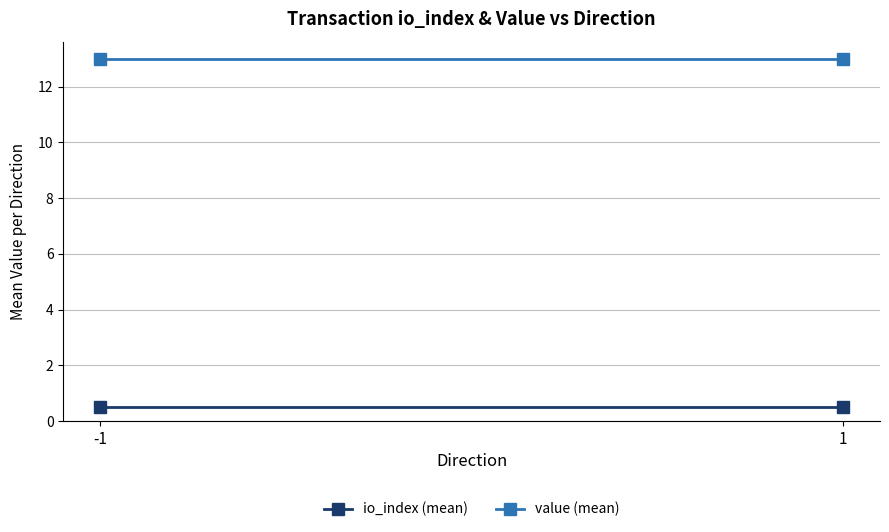

What are all the series names shown in the legend?

io_index (mean), value (mean)